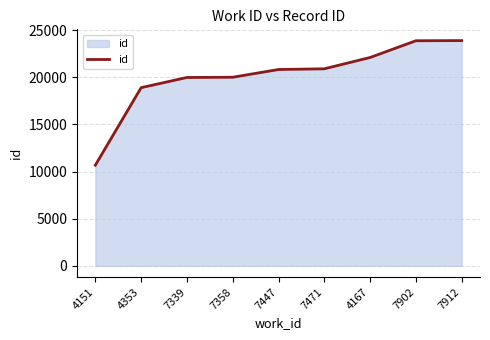

What is the approximate value at 7912, to the nearest 100?

23900